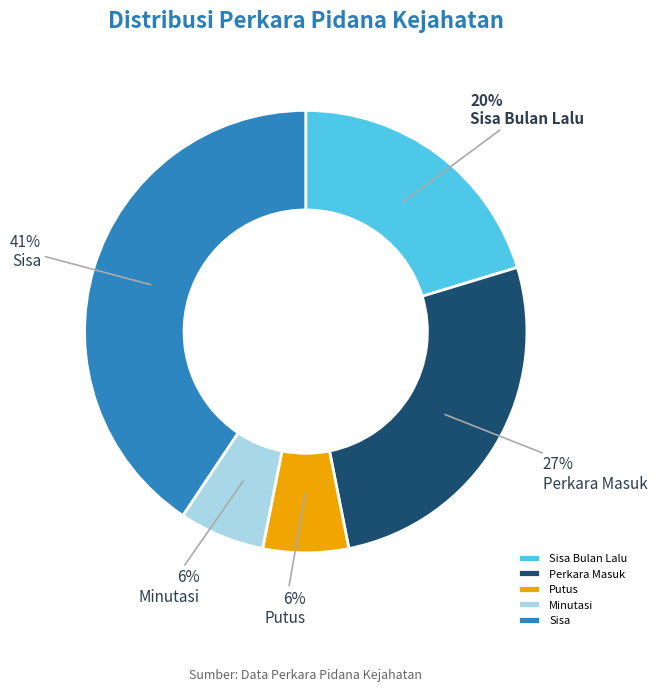

Is the sum of Sisa and Sisa Bulan Lalu greater than half?

Yes